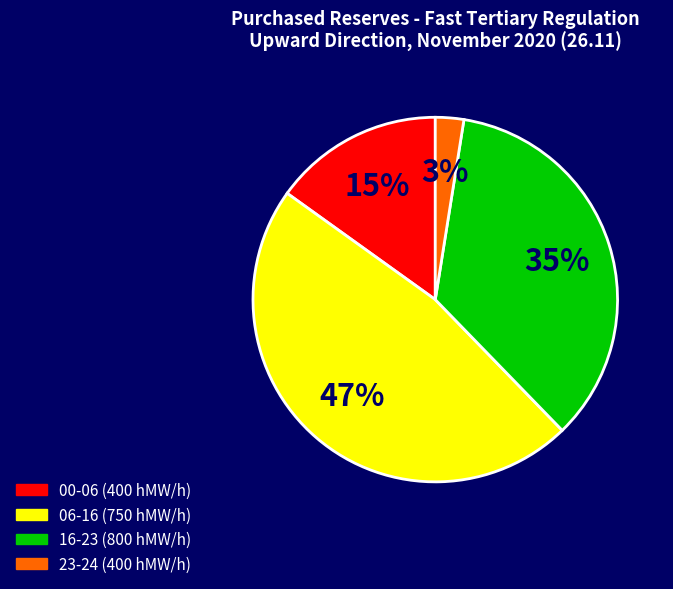

To the nearest percent, what is the combined percentage of 00-06 (400 hMW/h) and 16-23 (800 hMW/h)?

50%